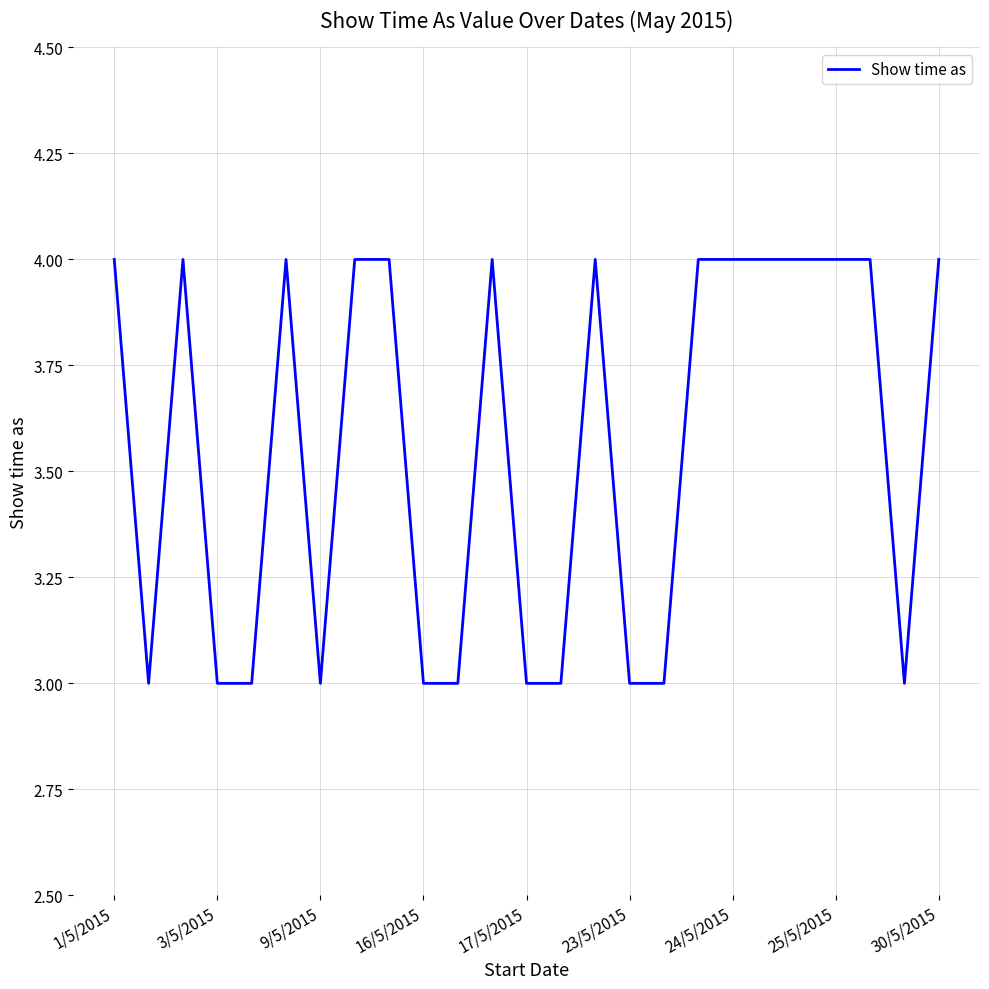

What is the maximum value shown in the chart?

4